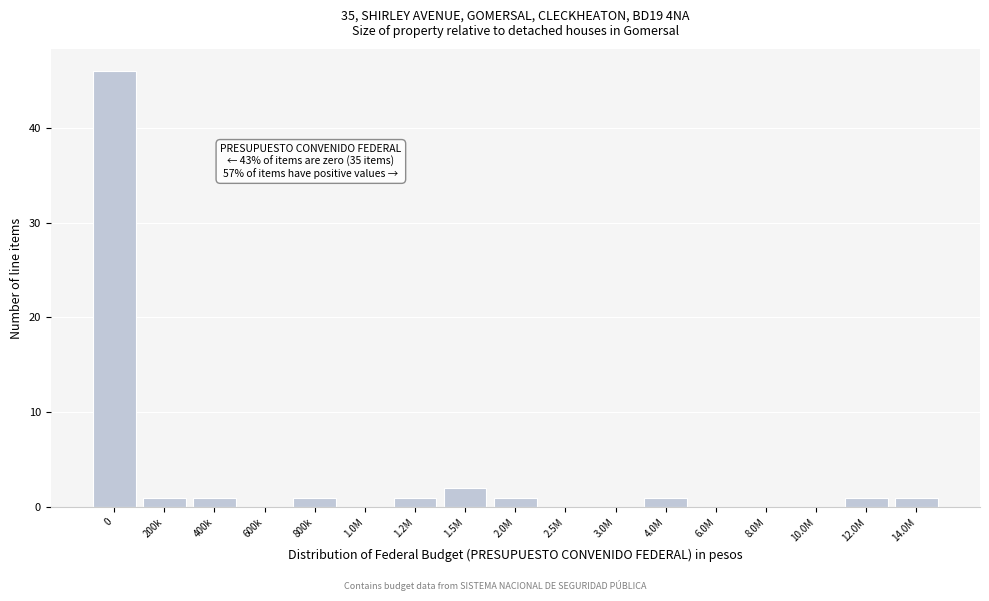

Reading left to right, what are all the values shown in this chart?

0=46	200k=1	400k=1	600k=0	800k=1	1.0M=0	1.2M=1	1.5M=2	2.0M=1	2.5M=0	3.0M=0	4.0M=1	6.0M=0	8.0M=0	10.0M=0	12.0M=1	14.0M=1